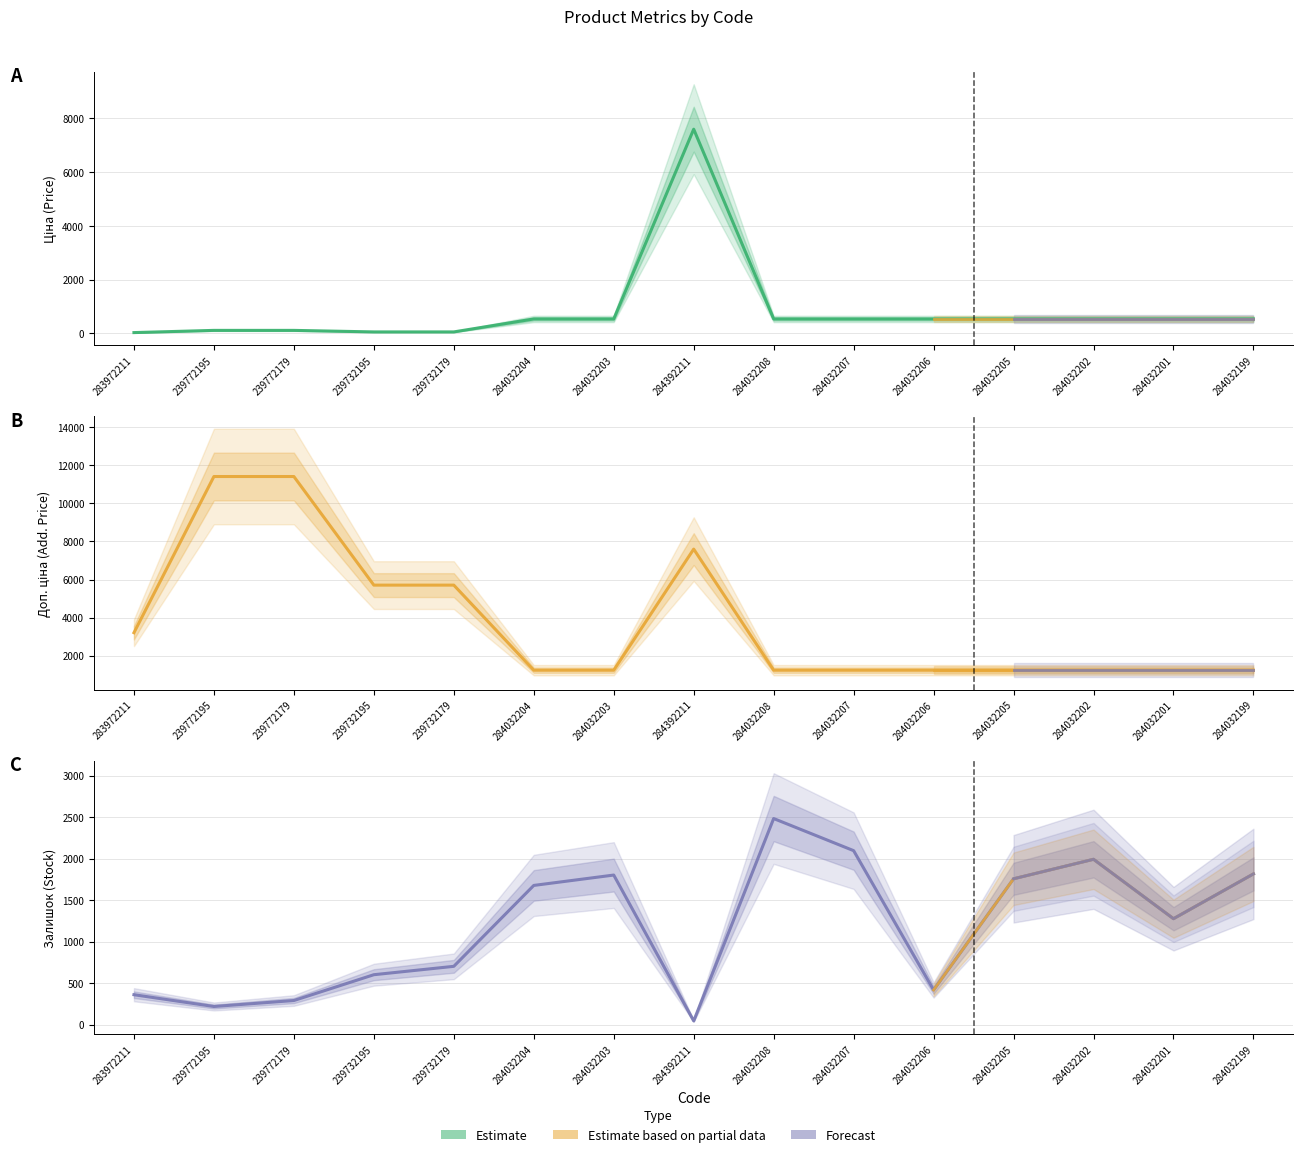

Which has a higher value, 284032199 or 284032207?

284032199